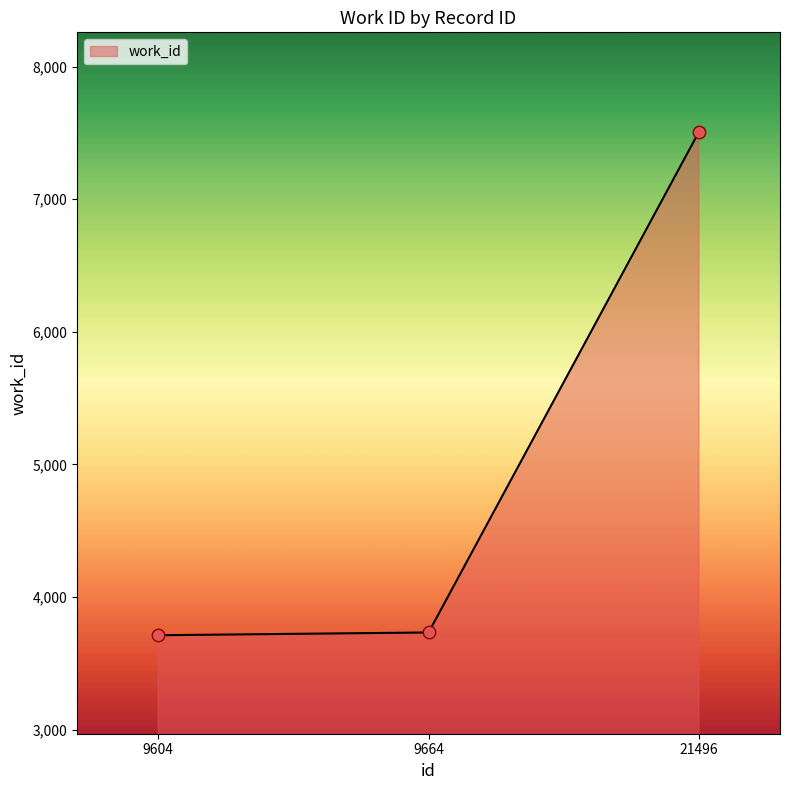

What is the change in value from 9664 to 21496?

+3774